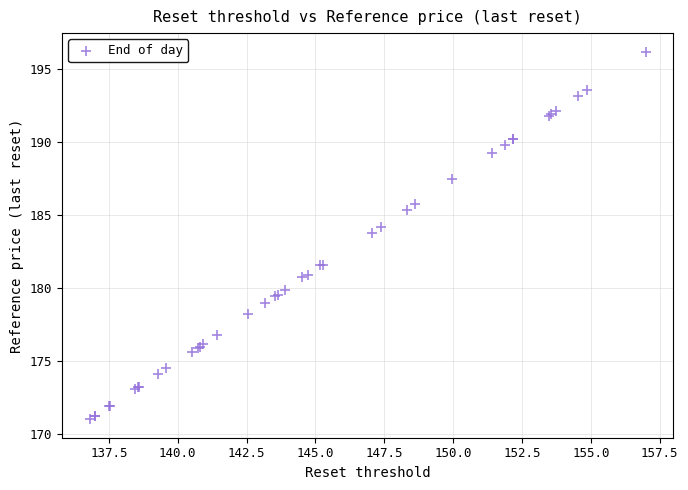

What Y value in the scatter plot is closest to 183?

183.8